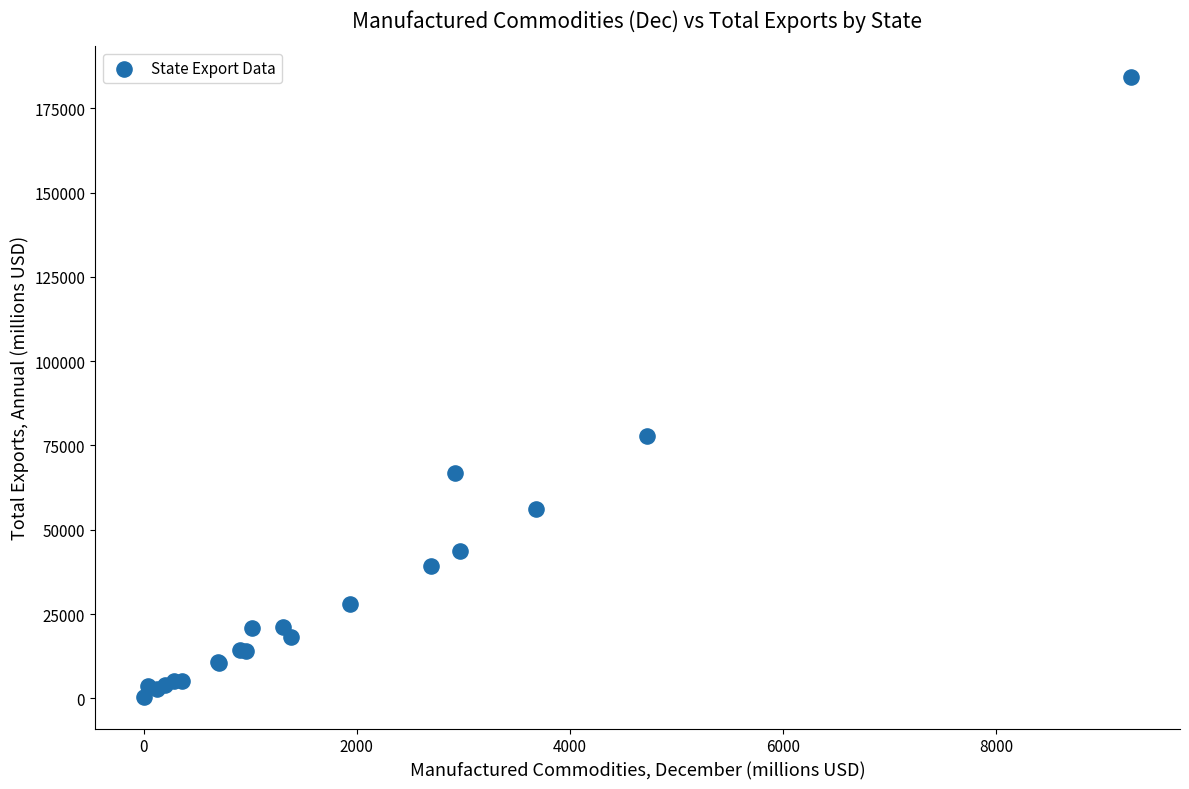

What Y value in the scatter plot is closest to 92244?

77862.3